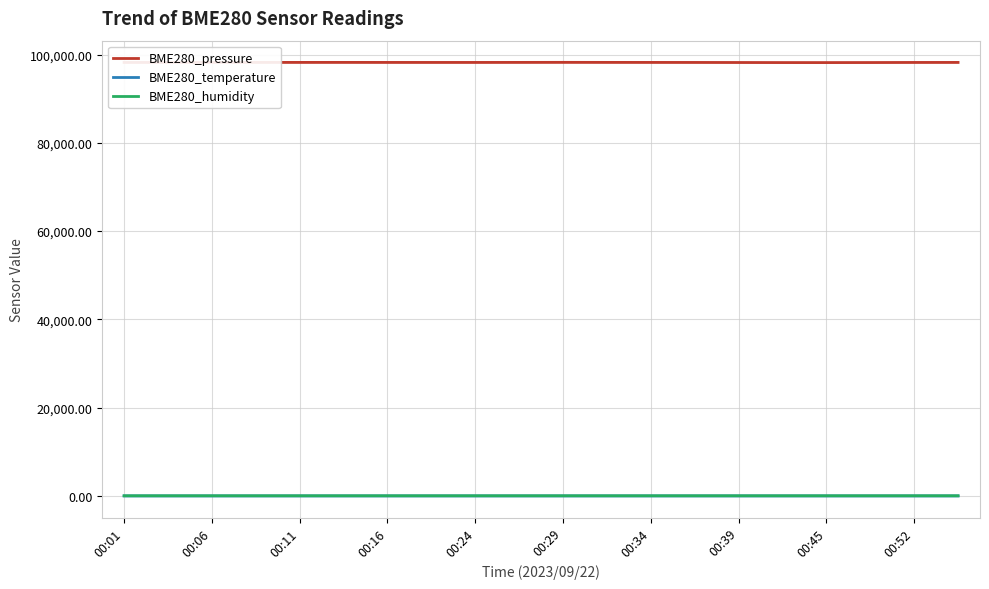

Reading left to right, list all the values displayed in this chart.

BME280_pressure: 98200.3	98206.0	98204.8	98210.7	98213.4	98216.4	98210.2	98206.8	98207.4	98214.3	98225.0	98215.8	98209.9	98204.1	98190.2	98175.1	98171.6	98182.9	98202.6	98209.2
BME280_temperature: 20.8	20.9	20.9	20.9	20.9	20.9	20.9	20.9	21.0	21.0	21.0	20.9	20.9	20.9	20.9	20.9	20.9	21.0	21.0	21.1
BME280_humidity: 50.7	50.7	50.7	50.8	50.9	50.9	50.9	50.9	51.0	50.9	51.0	51.0	51.1	51.1	51.2	51.2	51.2	51.3	51.3	51.1